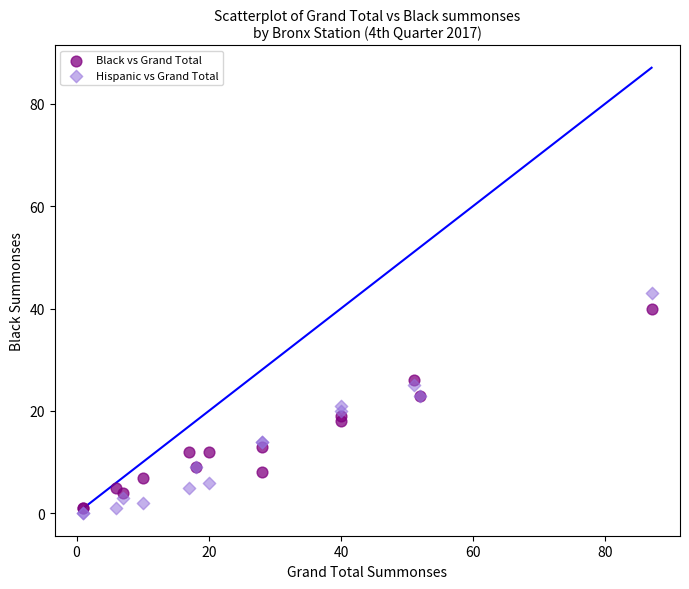

What is the X range (max minus min) for the scatter plot?

86